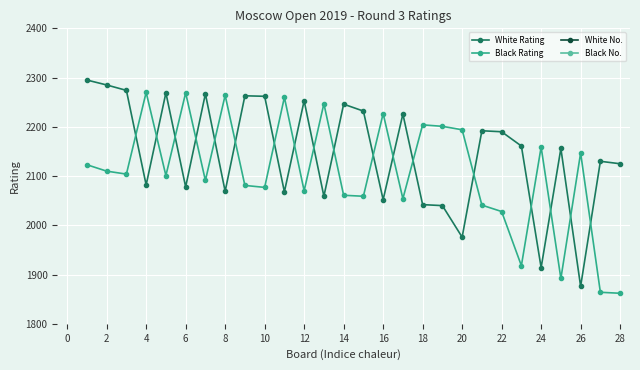

Which series has the largest range (max minus min)?

White Rating